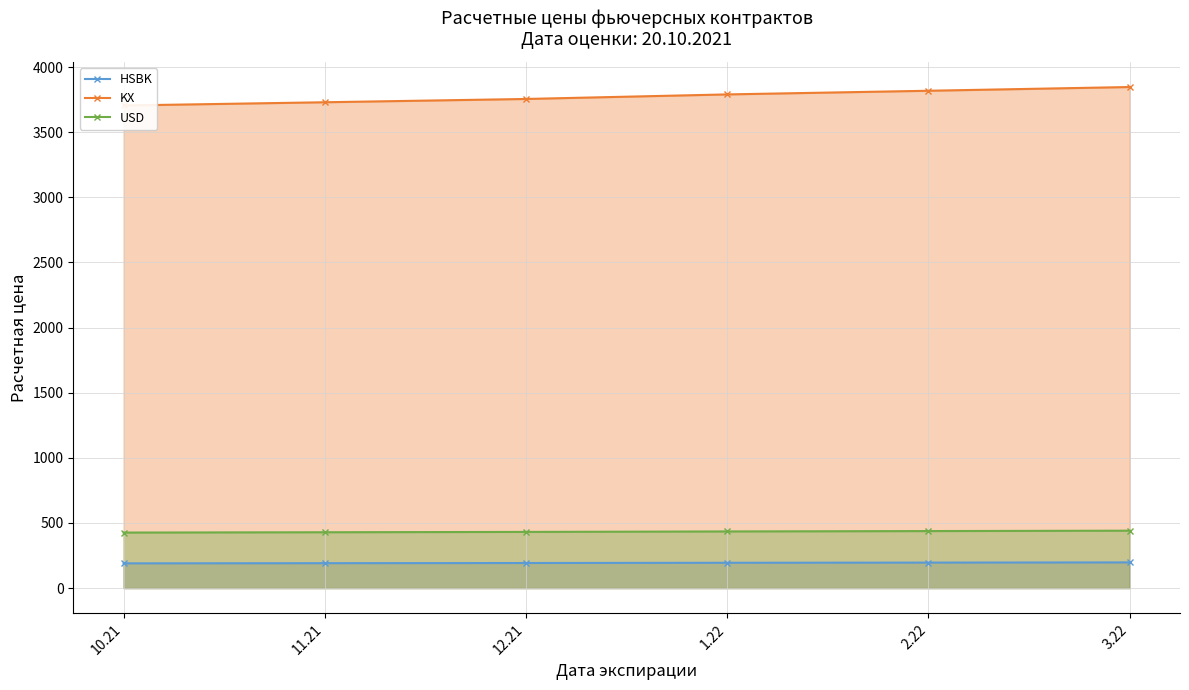

What is the spread (max minus min) of values at 10.21?

3514.6